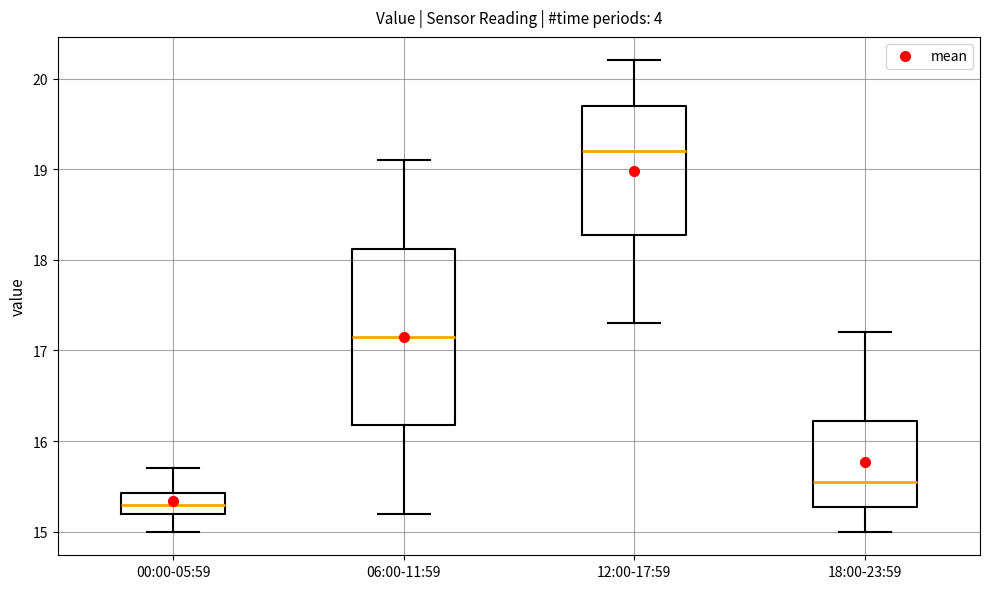

Which box is the tallest, from its lower edge to its upper edge?

06:00-11:59